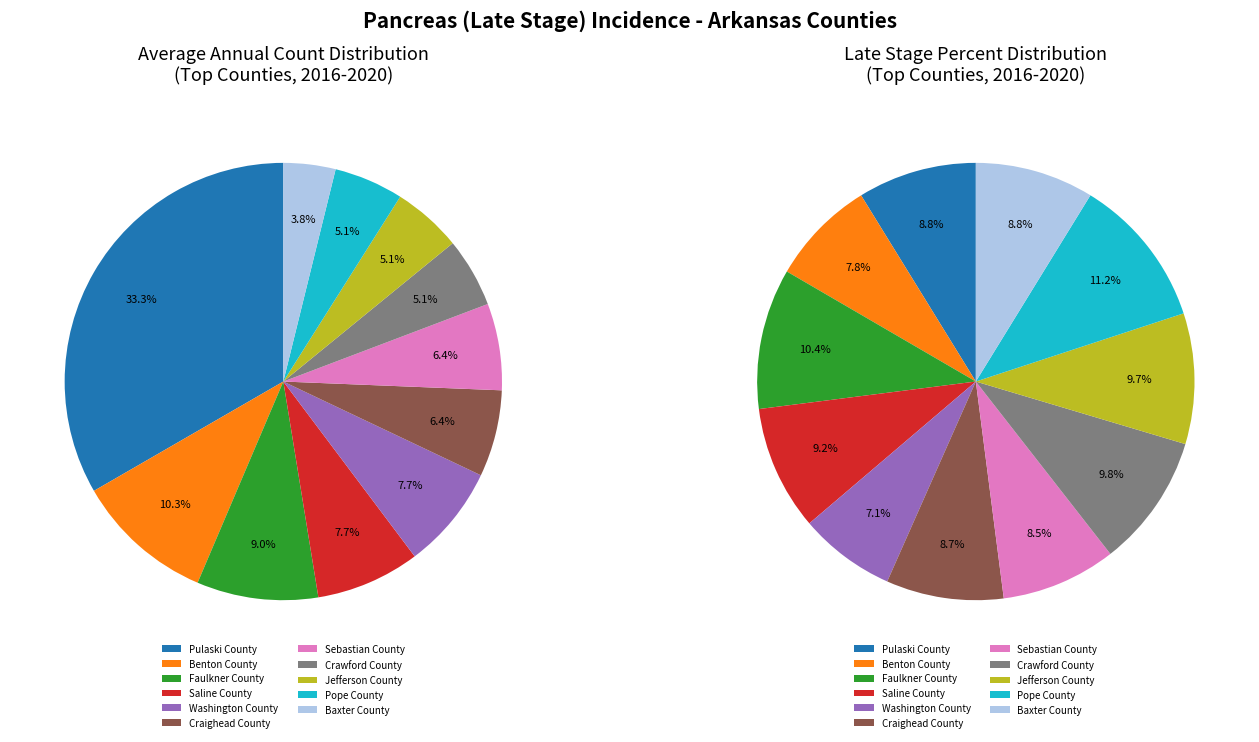

What portion of the pie excludes Crawford County?

94.9%